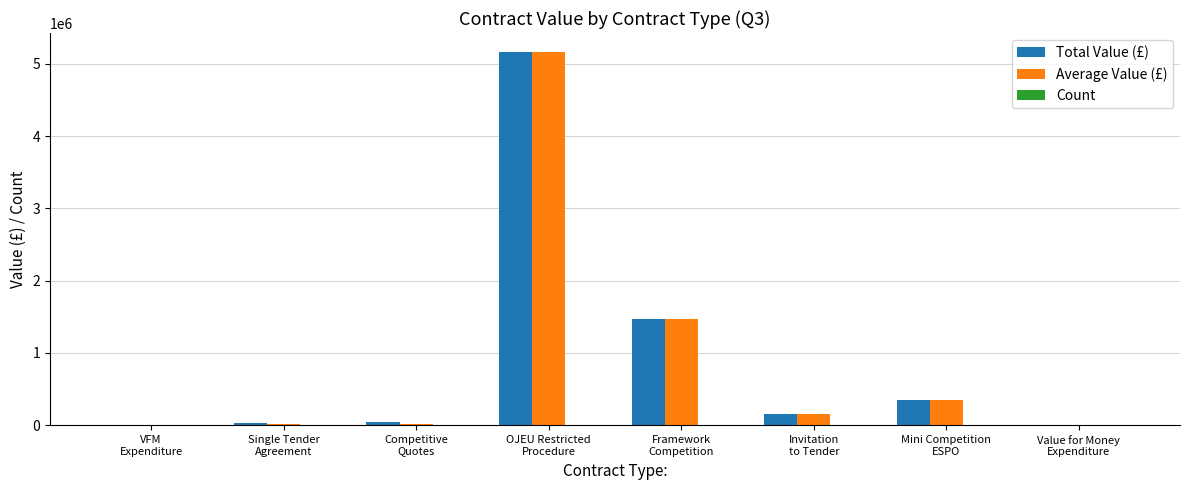

What is the greatest value displayed?

5166551.0